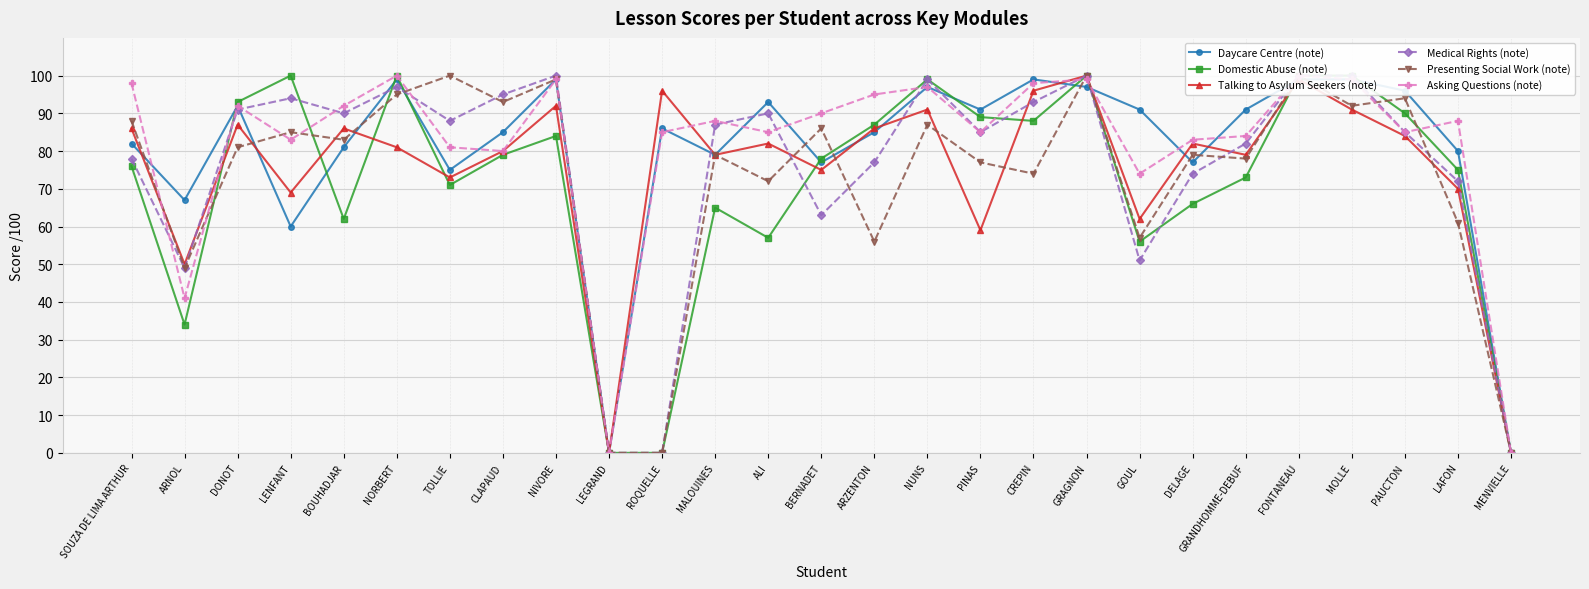

How many lines are shown in the chart?

6